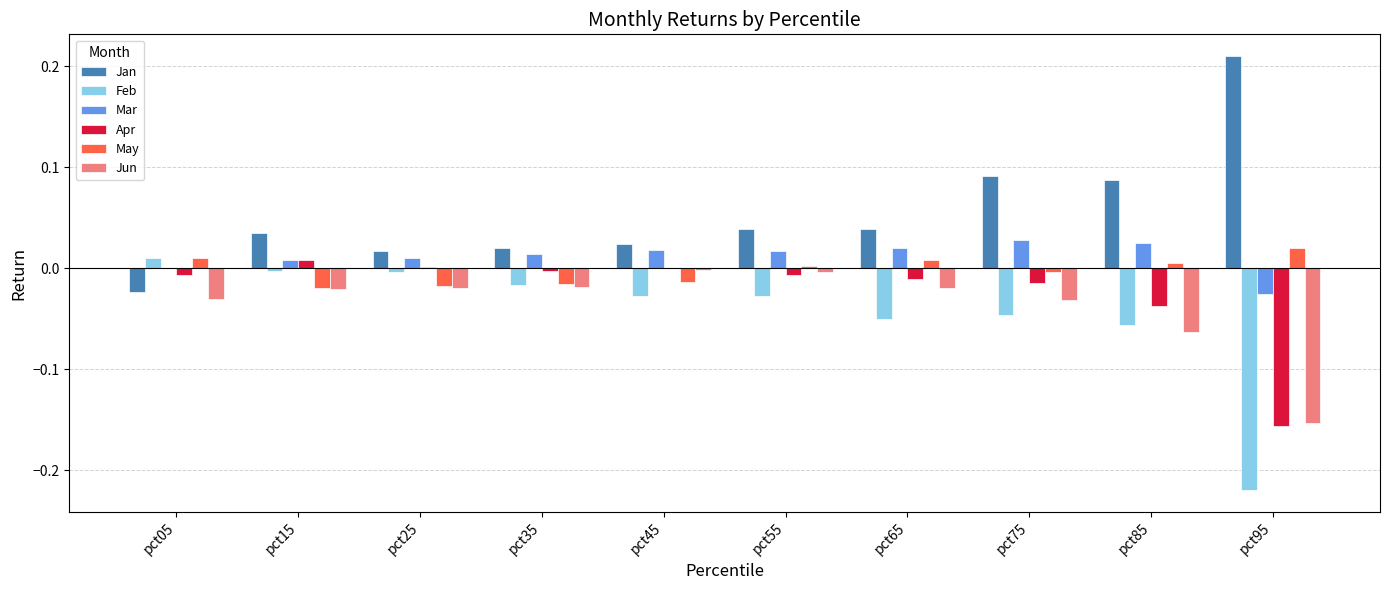

At which category does the chart reach its peak across all series?

pct95